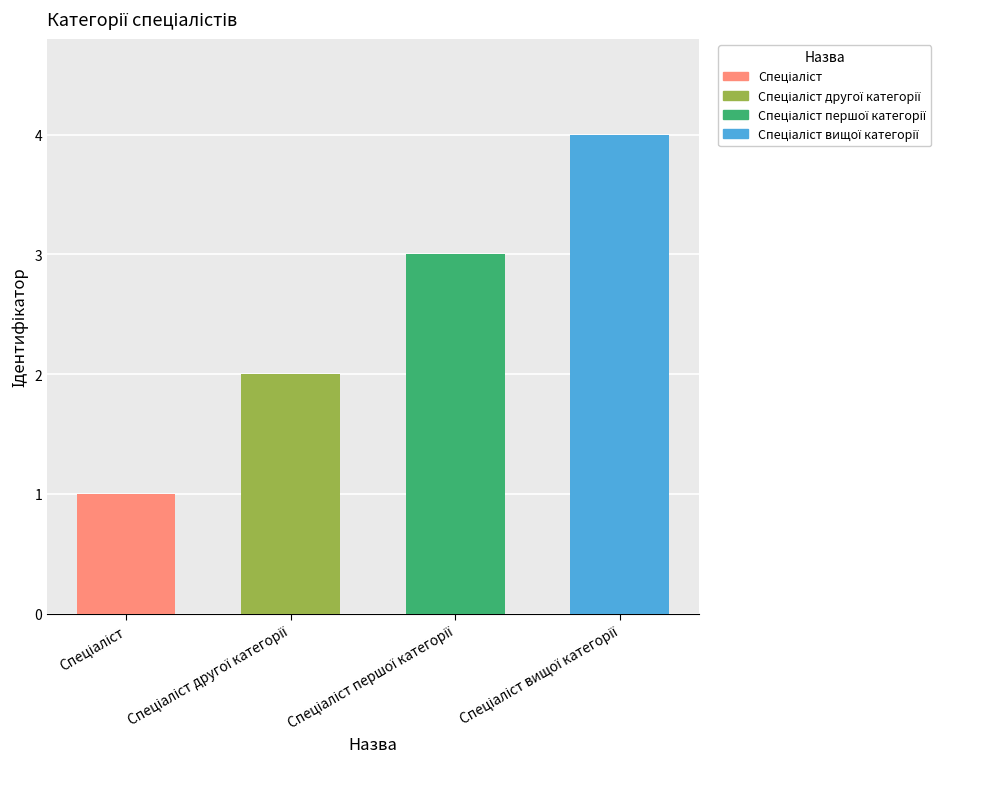

What is the greatest value displayed?

4